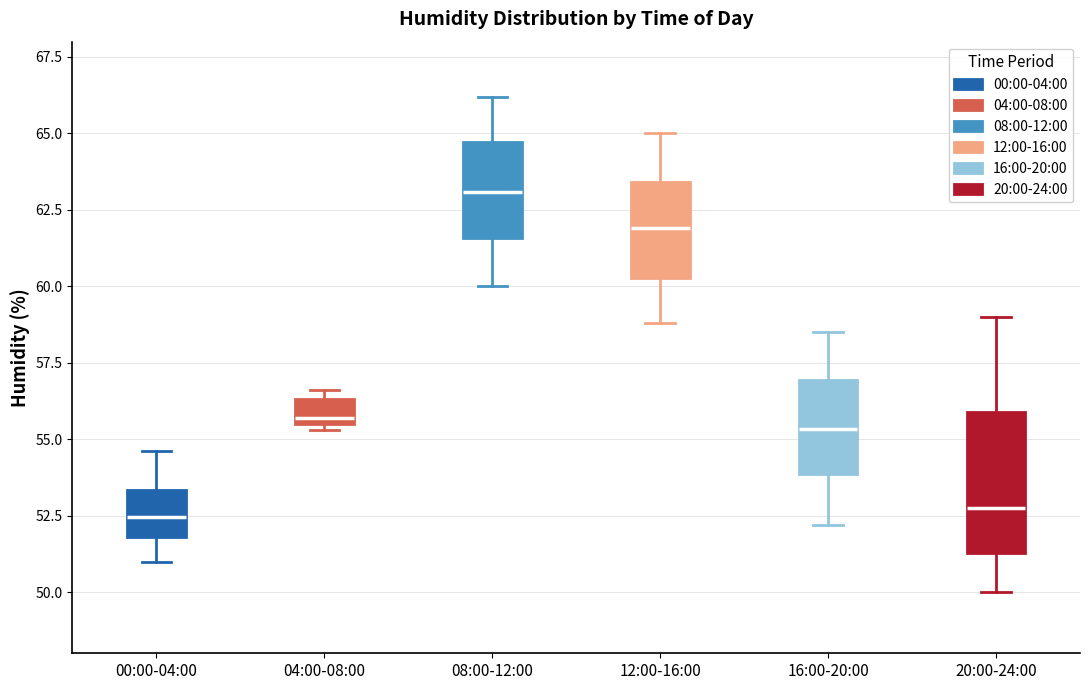

Reading left to right, read every box against the y-axis: the position of its median line, the range the box covers, and the ends of its whiskers. The values are not printed on the chart, so give them approximately, as read against the axis.

00:00-04:00: median 52.5, box 52.0 to 53.5, whiskers 51.0 to 54.5
04:00-08:00: median 55.5 (just above the box's lower edge), box 55.5 to 56.5, whiskers 55.5 (just below the box's lower edge) to 56.5 (just above the box's upper edge)
08:00-12:00: median 63.0, box 61.5 to 64.5, whiskers 60.0 to 66.0
12:00-16:00: median 62.0, box 60.5 to 63.5, whiskers 59.0 to 65.0
16:00-20:00: median 55.5, box 54.0 to 57.0, whiskers 52.0 to 58.5
20:00-24:00: median 53.0, box 51.5 to 56.0, whiskers 50.0 to 59.0